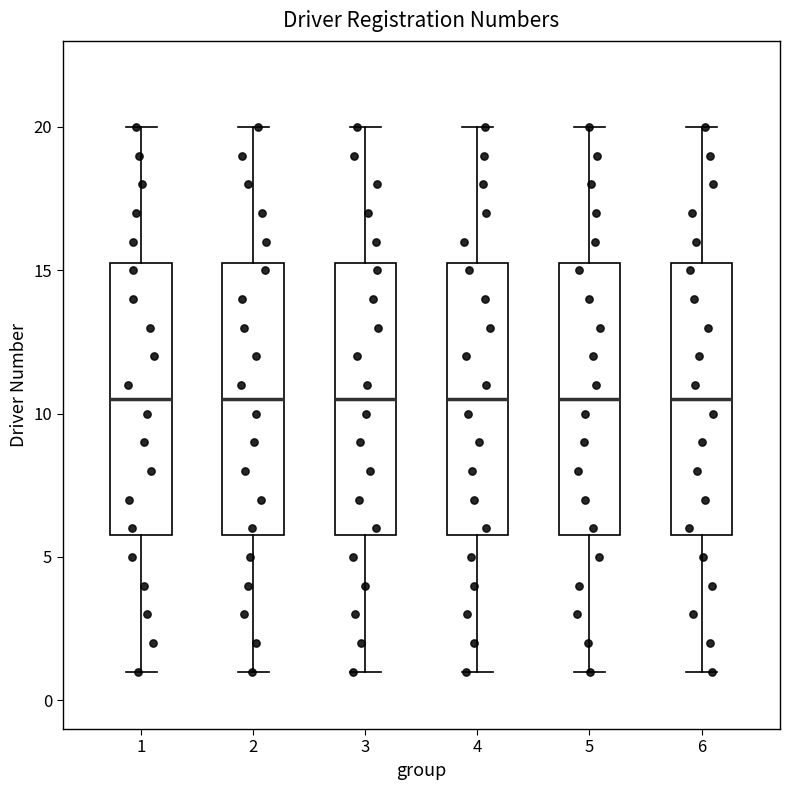

Where is the lower edge of the box at x = 6 on the y-axis? The values are not printed on the chart, so give them approximately, as read against the axis.

6.0